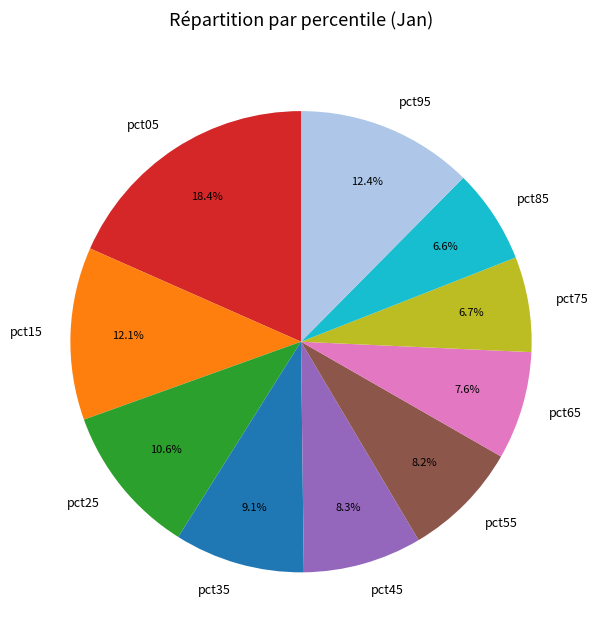

Does any single category account for the majority?

No